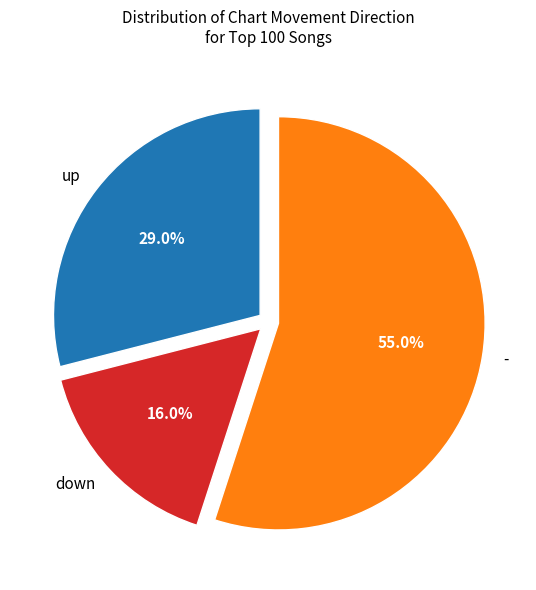

What is the largest slice in the pie chart?

-